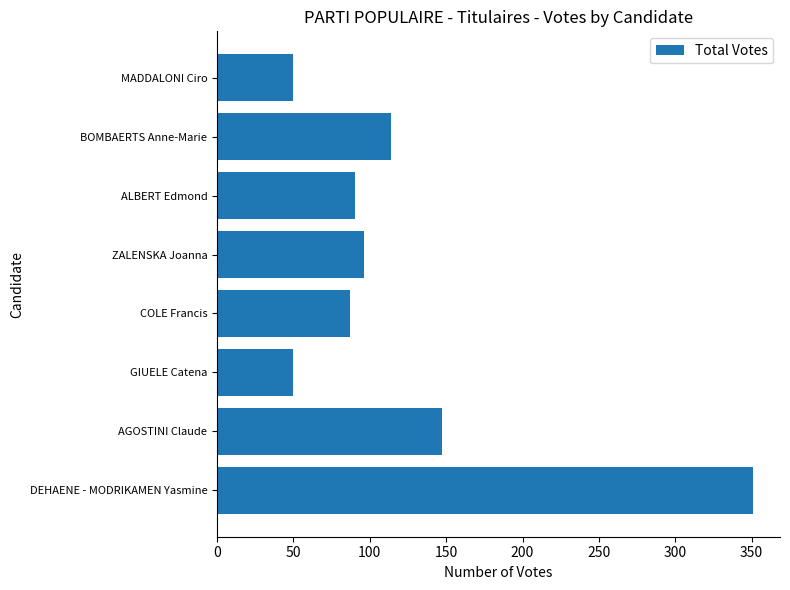

The value at COLE Francis is 87. True or false?

True